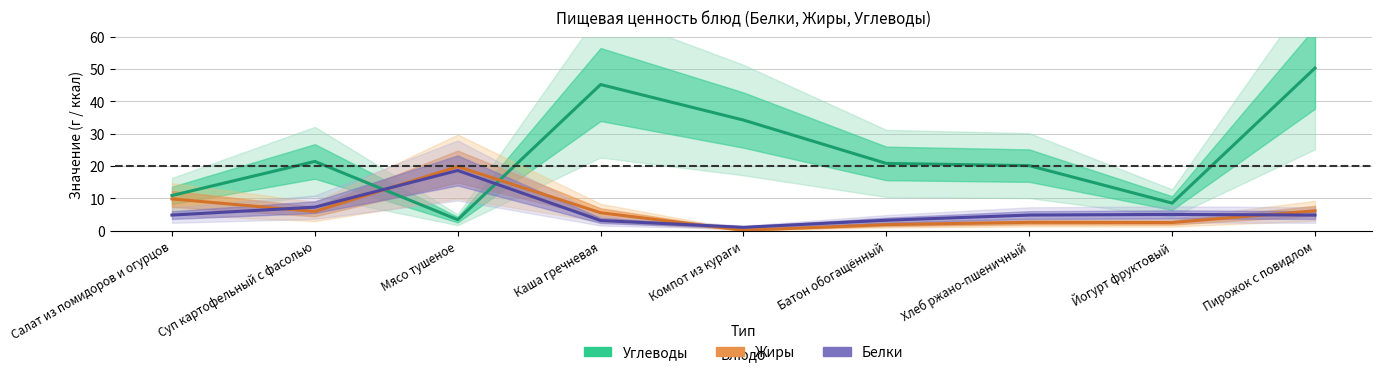

Is this an area chart (filled region under the line)?

No